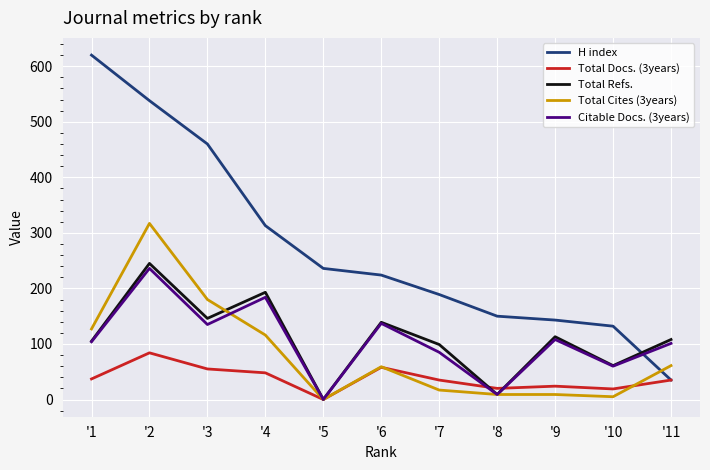

True or false: Total Refs. and H index cross at least once.

True